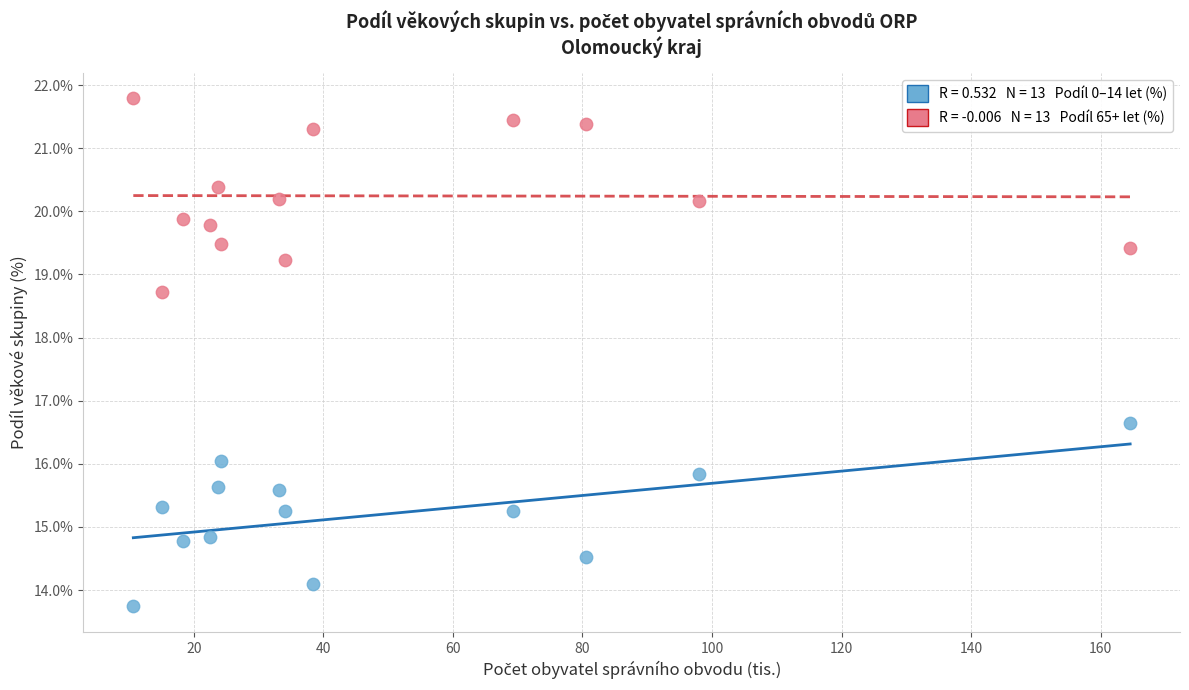

Across all series, what Y value is closest to 17?

16.6